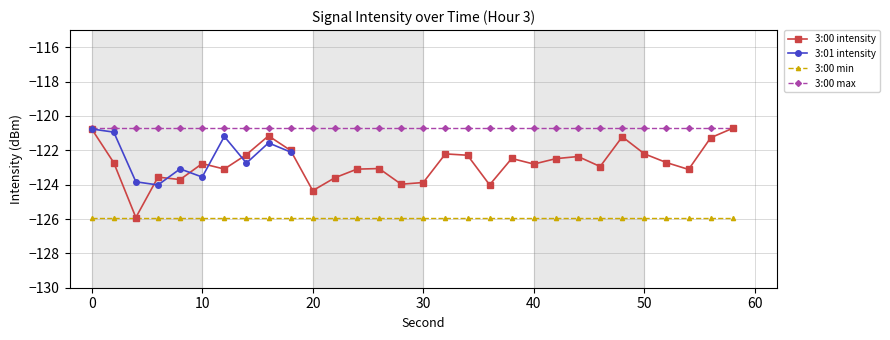

Is this an area chart (filled region under the line)?

No